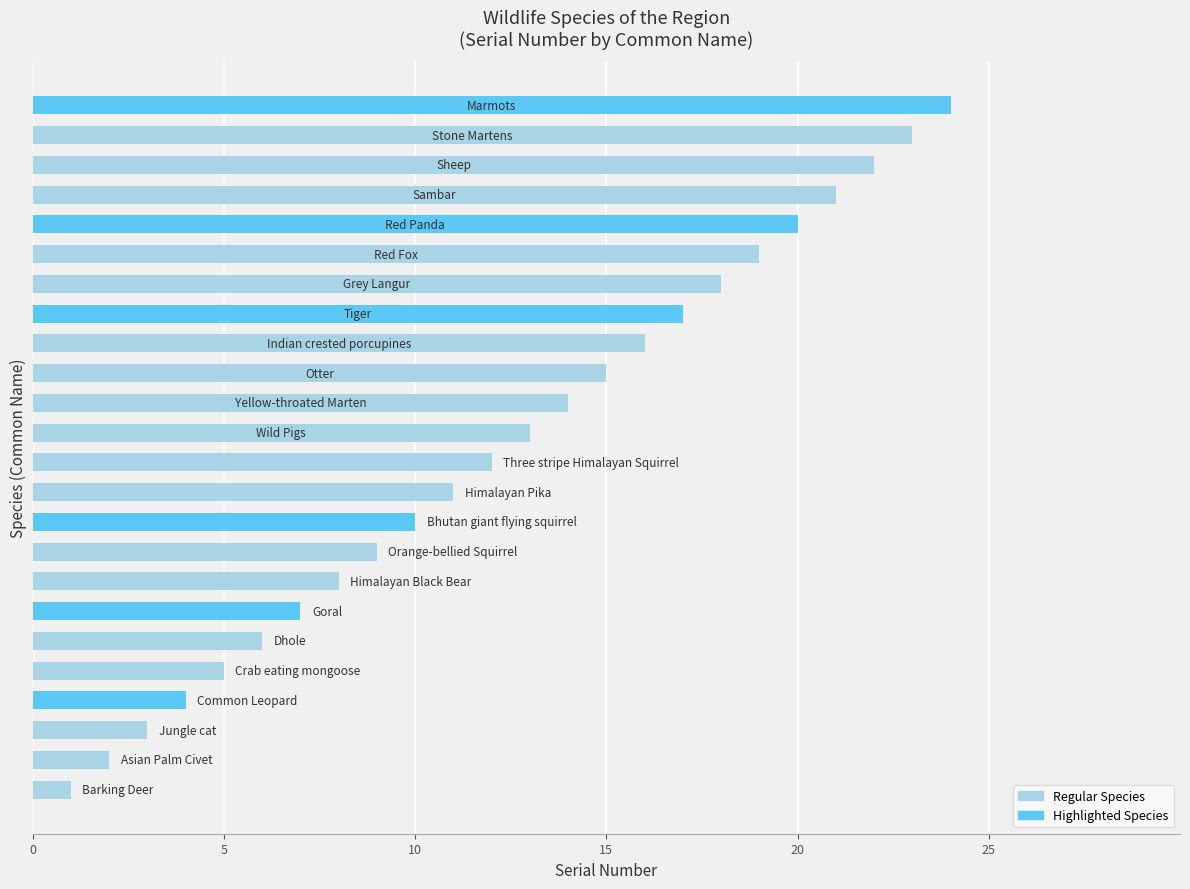

What is the difference between the maximum and minimum values?

23